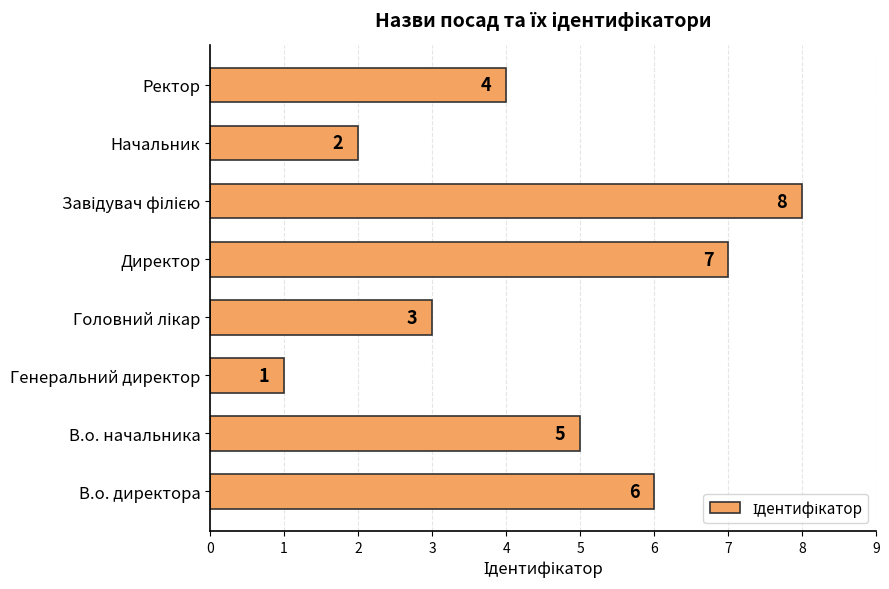

Where is the data nearest to the value 4?

Ректор